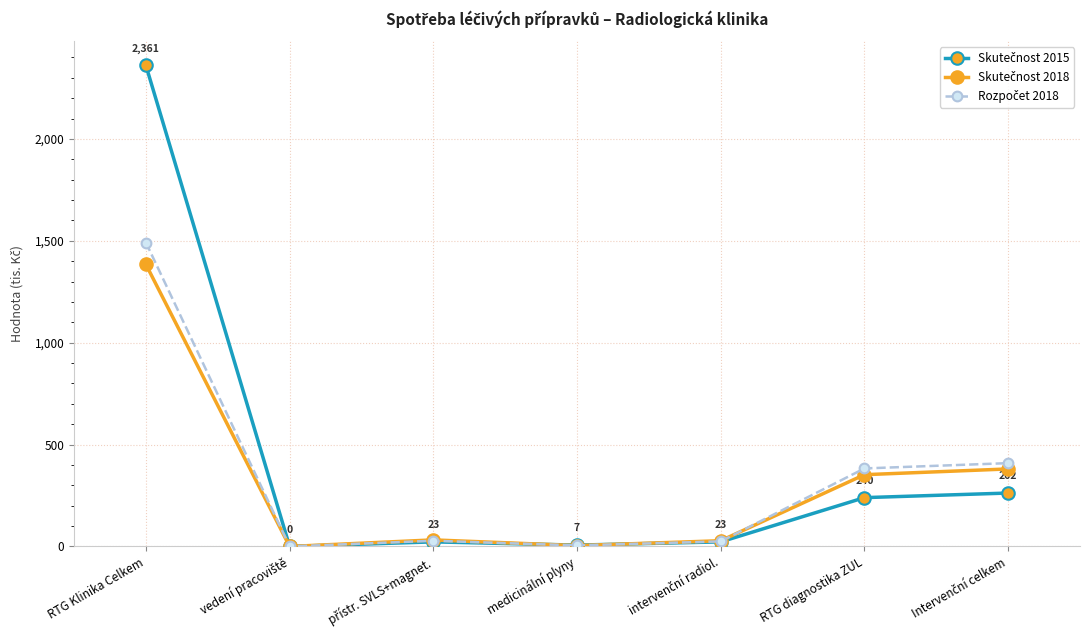

At which category is the sum across all series the highest?

RTG Klinika Celkem